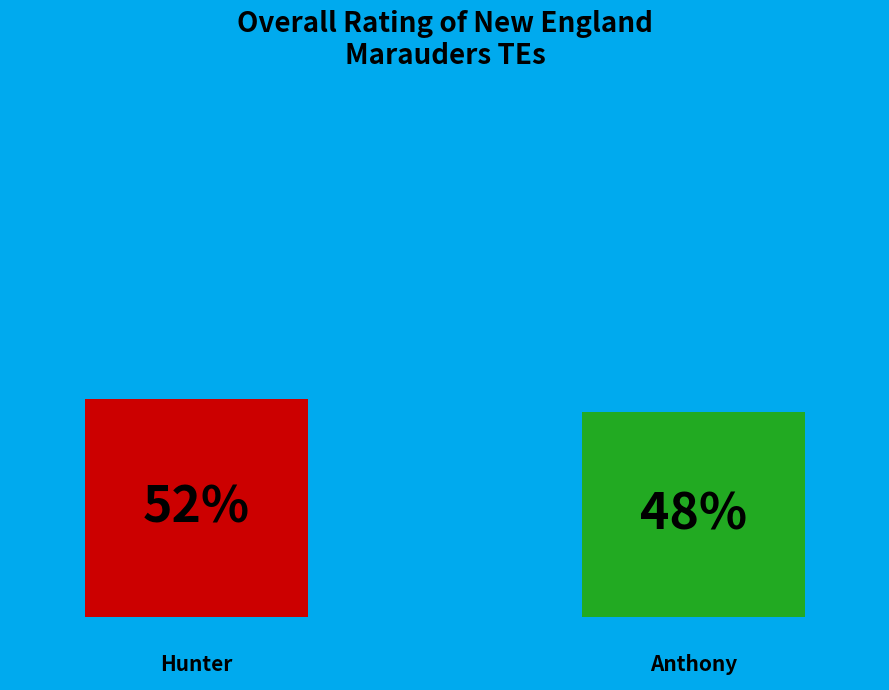

How many bars are there in each group?

2